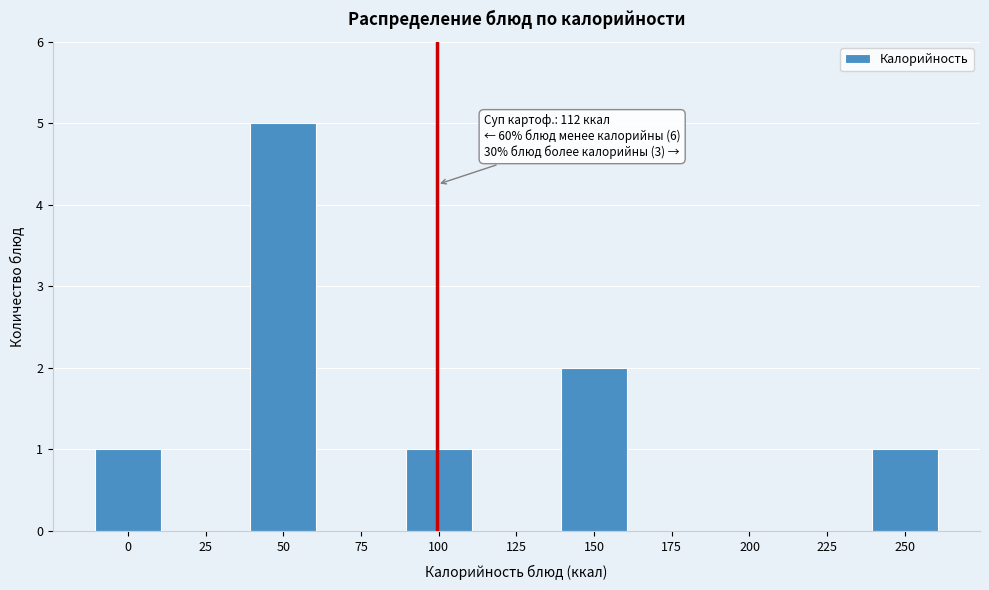

Reading right to left, transcribe all the data shown in this chart.

250=1	225=0	200=0	175=0	150=2	125=0	100=1	75=0	50=5	25=0	0=1